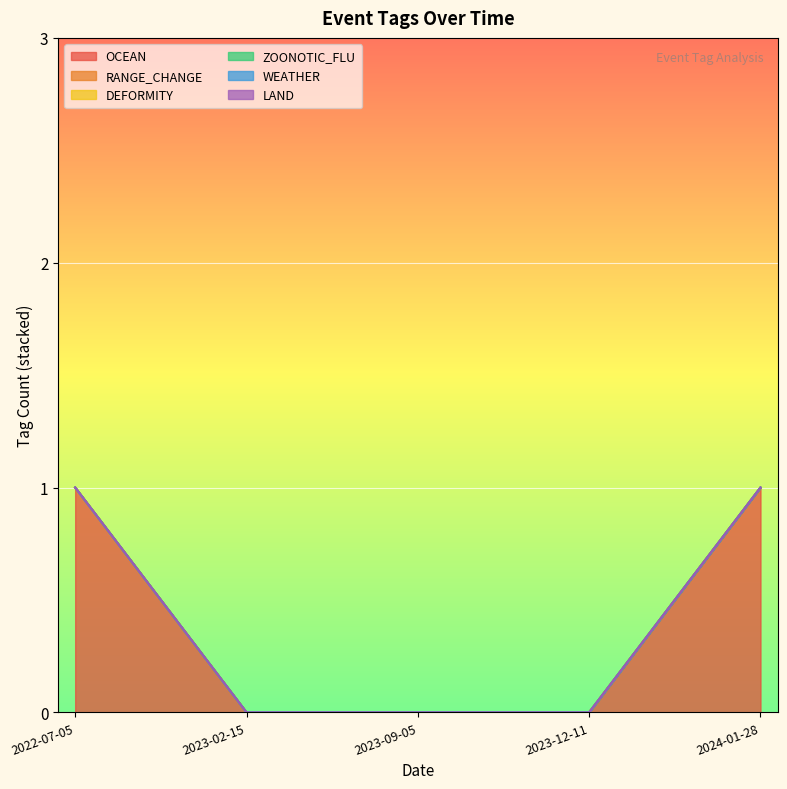

How many values in the OCEAN series exceed 0?

2